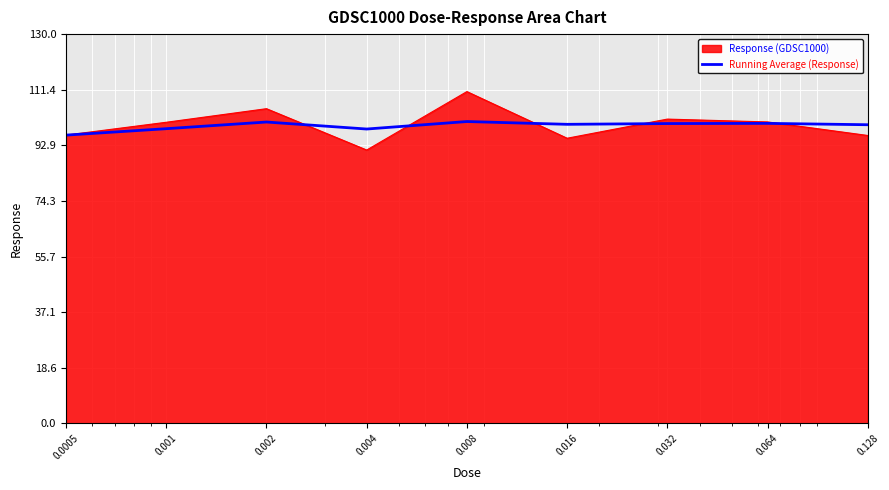

Which series has the largest range (max minus min)?

Response (GDSC1000)